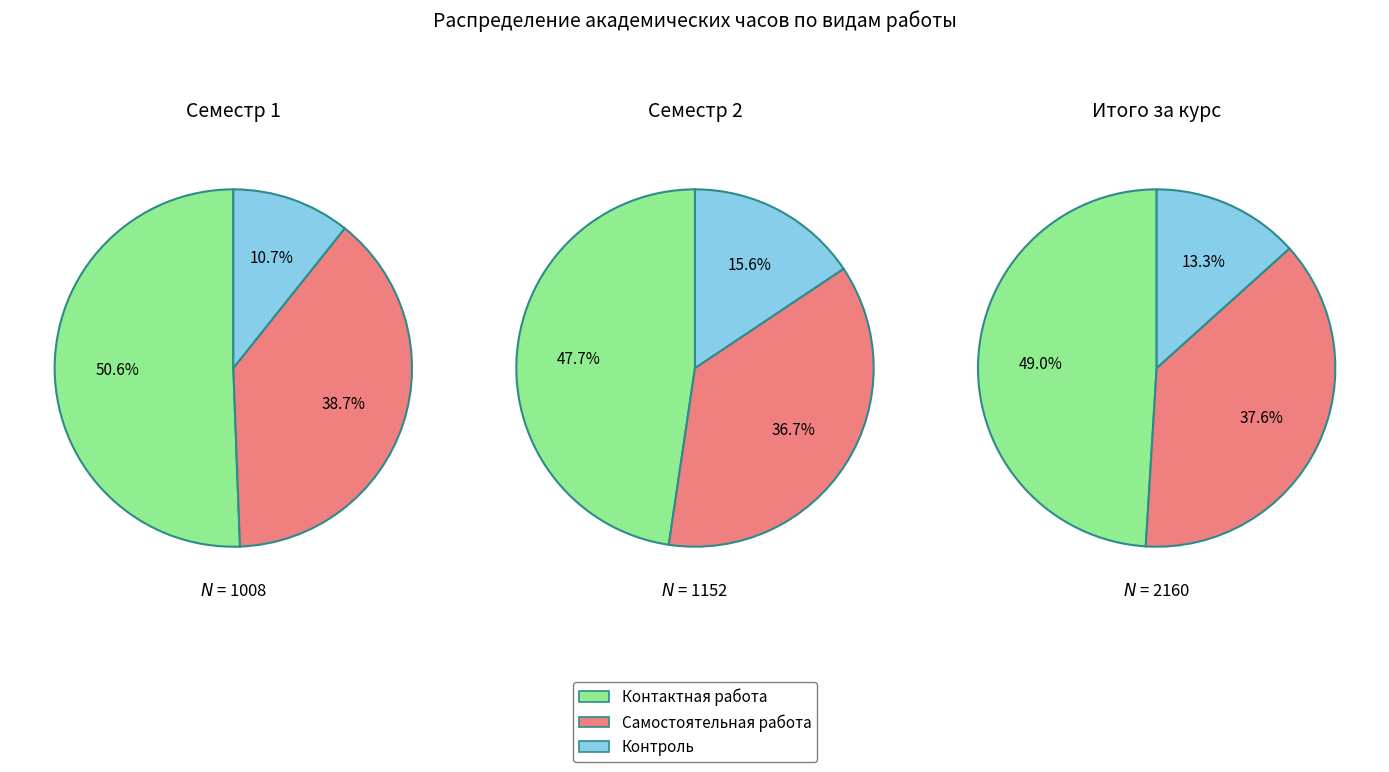

Does 0 account for over 50% of the chart?

No